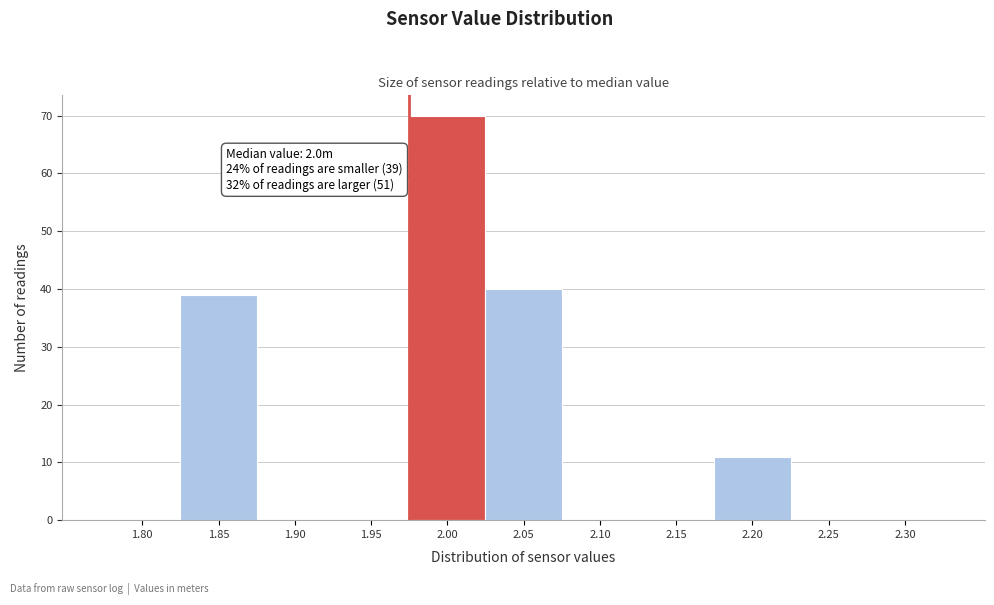

Reading left to right, extract all data points from this chart.

1.80=0	1.85=39	1.90=0	1.95=0	2.00=70	2.05=40	2.10=0	2.15=0	2.20=11	2.25=0	2.30=0